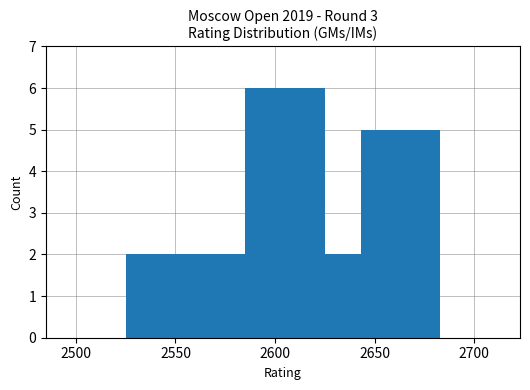

What is the sum of all values?

27